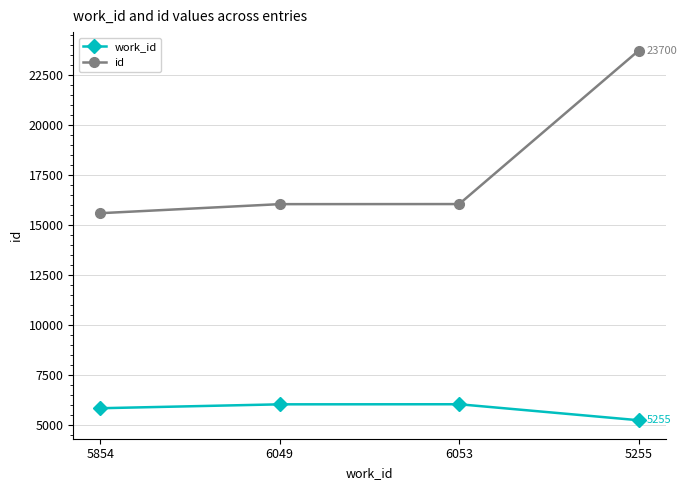

Which series changed the most between 5854 and 5255?

id